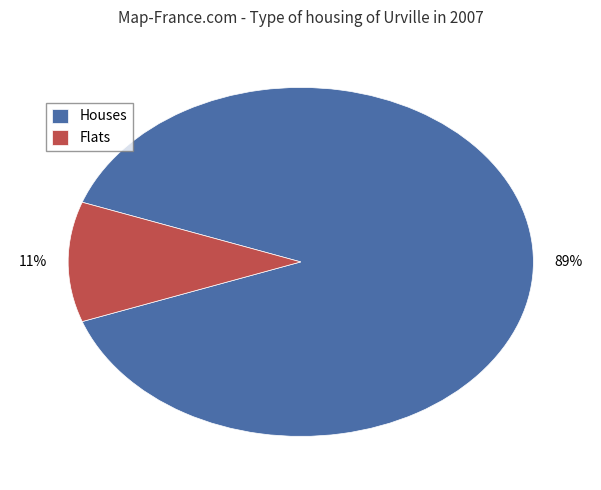

True or false: Flats accounts for 11% of the total.

True